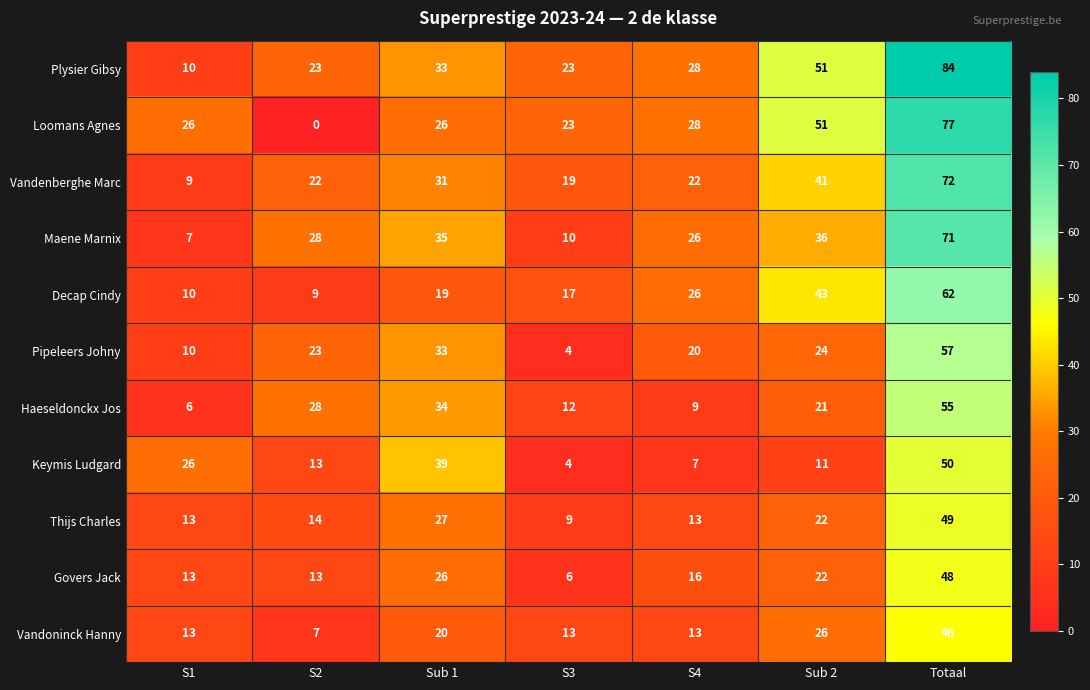

What is the spread (max minus min) of values at S3?

19